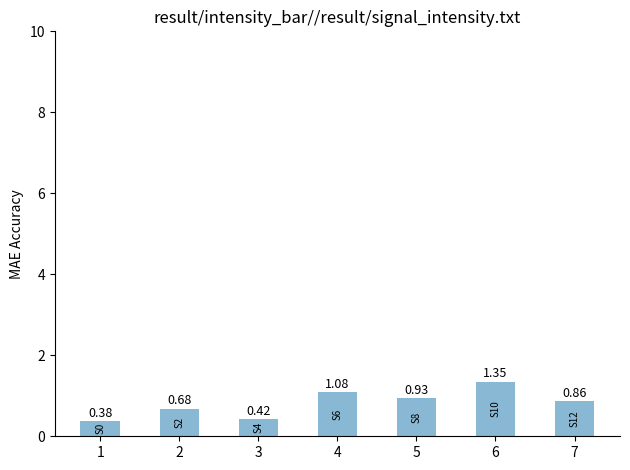

List the labels in order of value, smallest first.

1, 3, 2, 7, 5, 4, 6